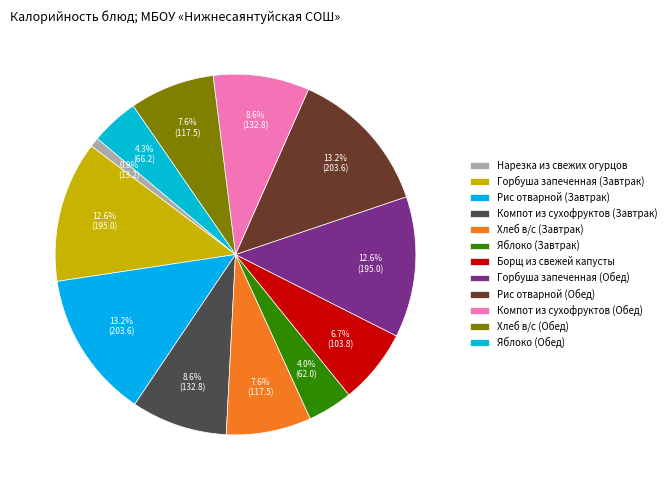

Is it true that Борщ из свежей капусты is 1% of the pie?

False